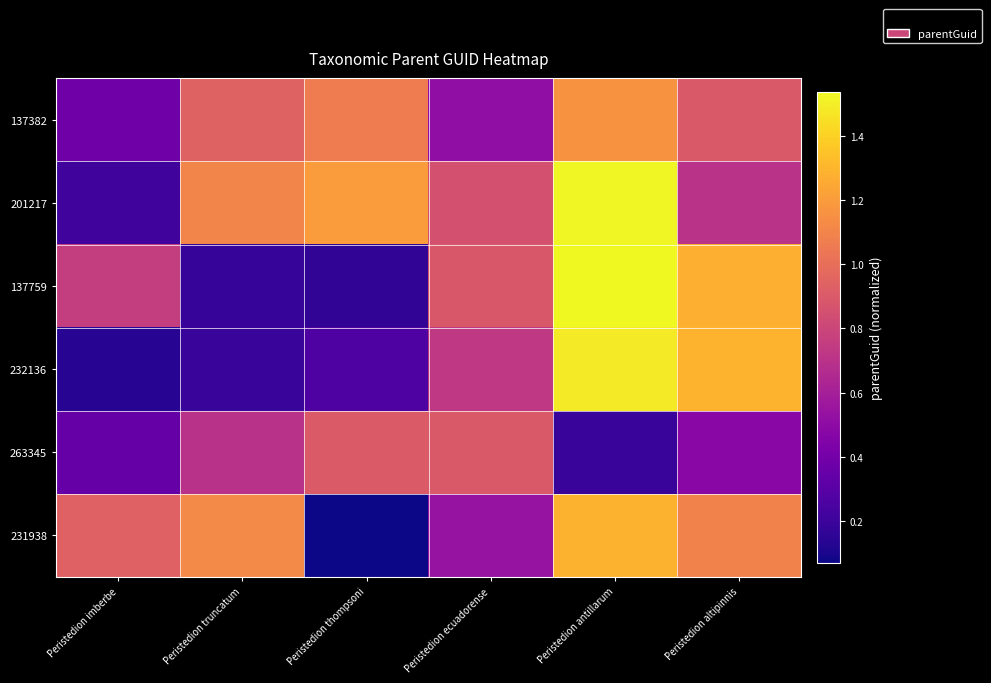

What is the maximum value shown in the chart?

1.5